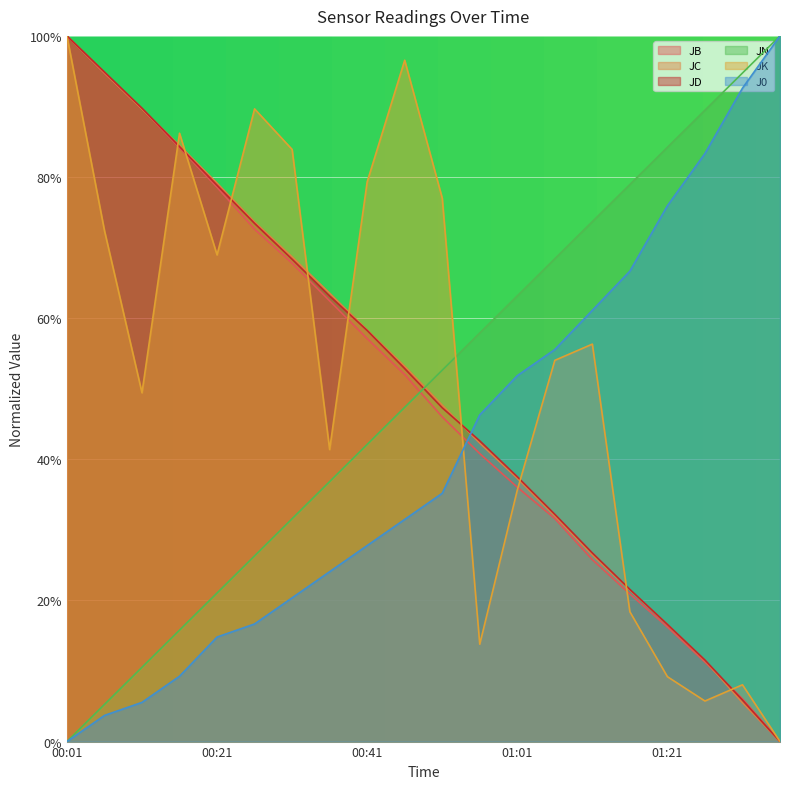

Which series has the largest total across all categories?

JK